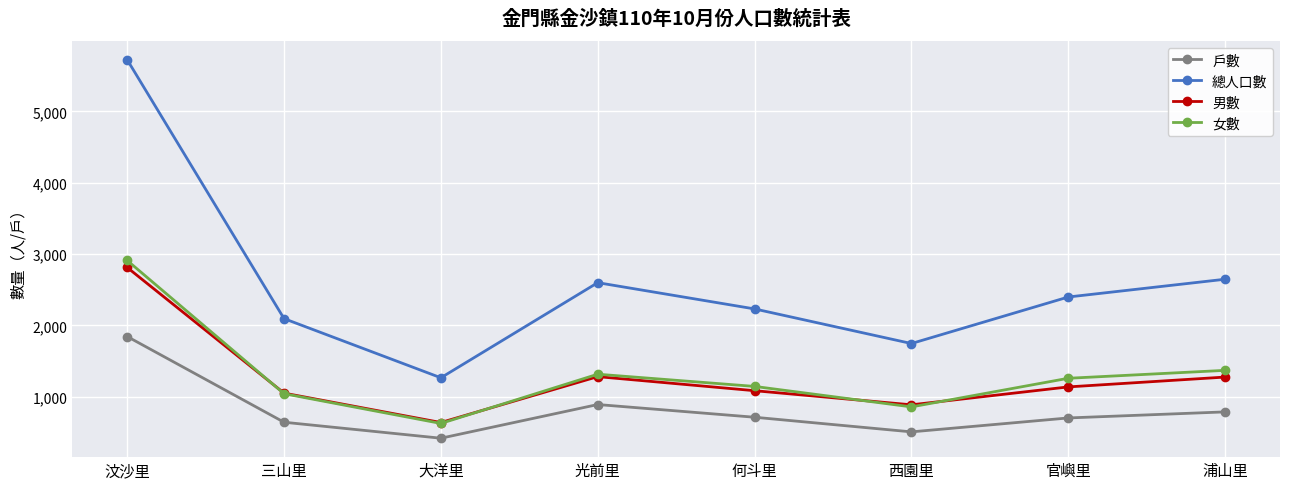

True or false: 女數 and 總人口數 intersect in this chart.

False